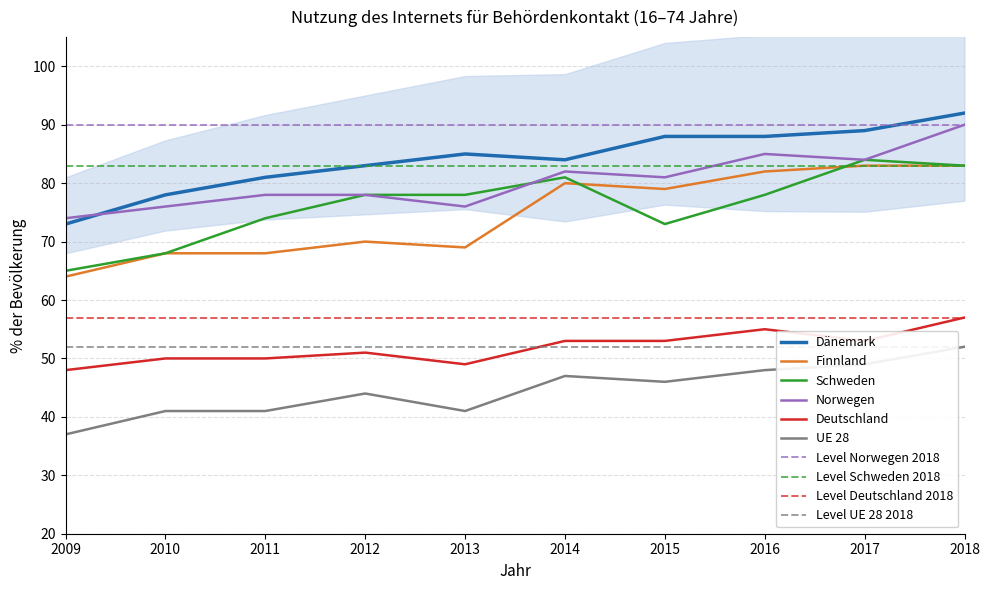

At how many categories does at least one series exceed 40?

10